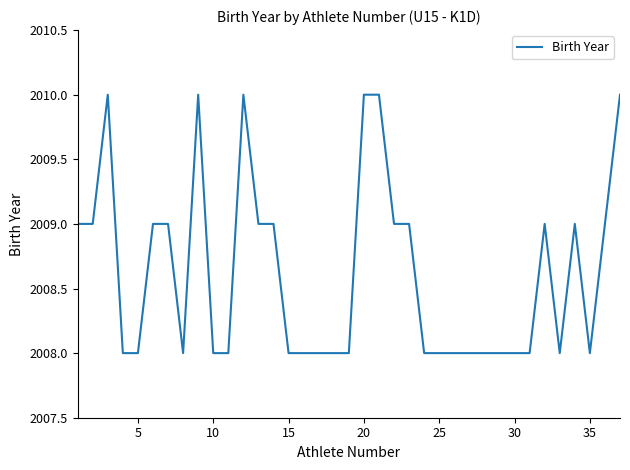

What is the maximum value shown in the chart?

2010